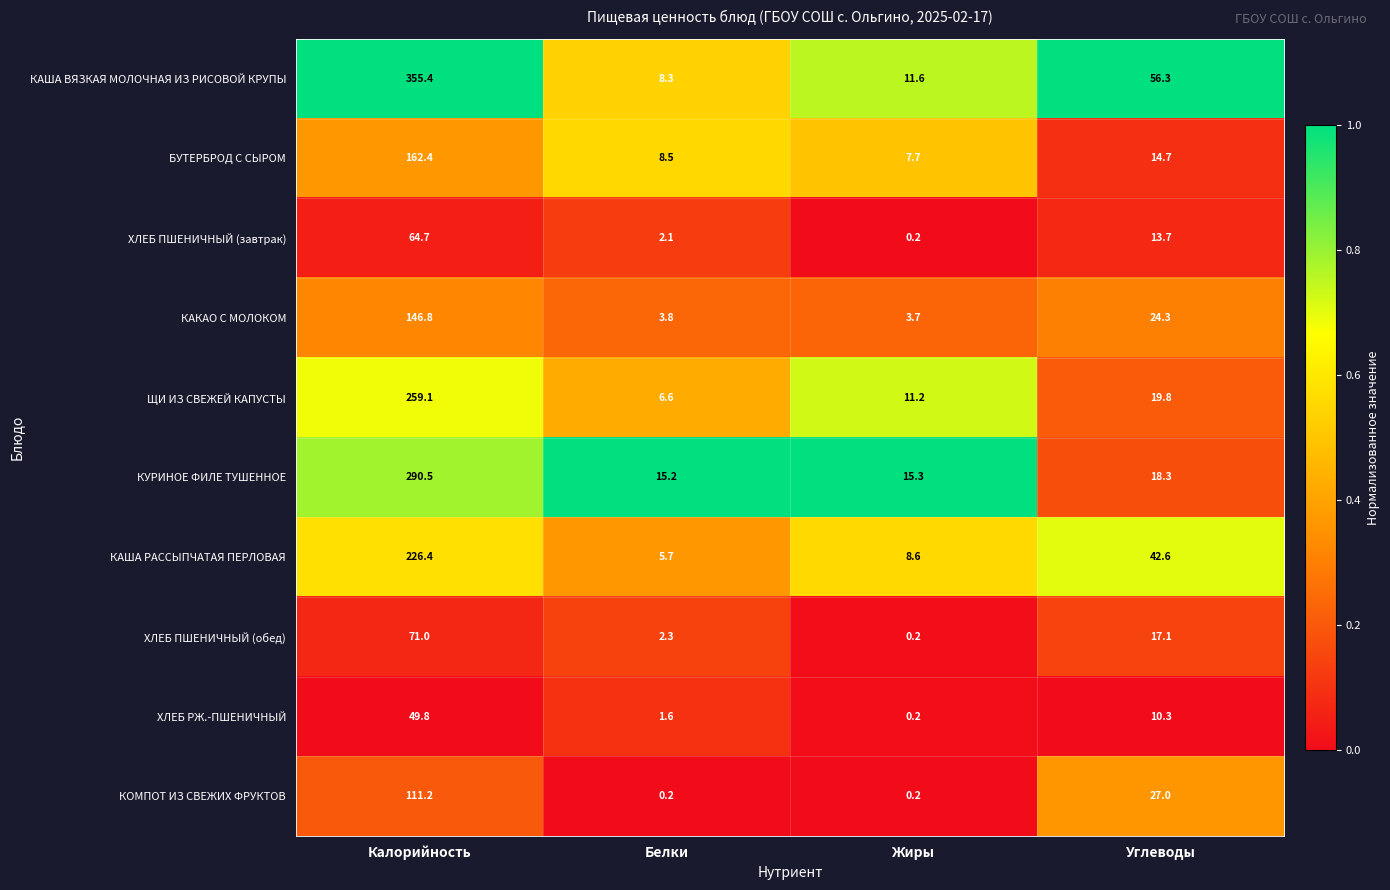

What is the difference between the second highest and minimum values in the КАША ВЯЗКАЯ МОЛОЧНАЯ ИЗ РИСОВОЙ КРУПЫ series?

48.0